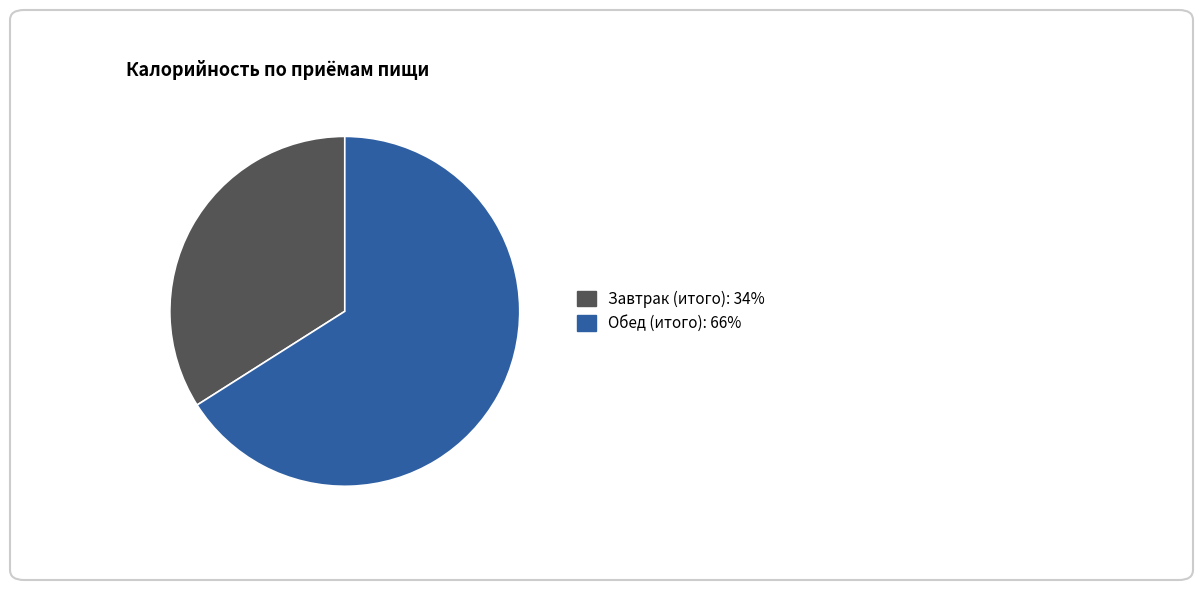

True or false: Завтрак (итого) accounts for 34% of the total.

True